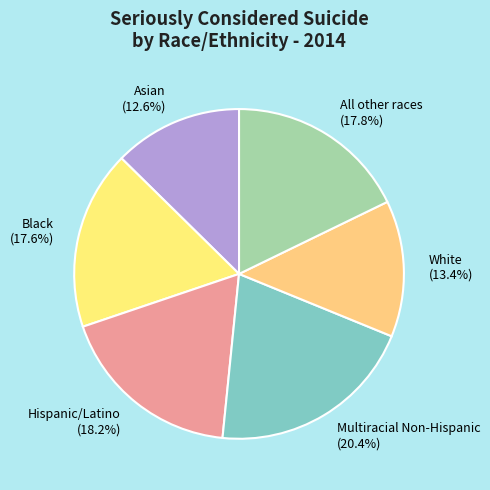

Which category has the biggest portion of the pie?

Multiracial Non-Hispanic (20.4%)